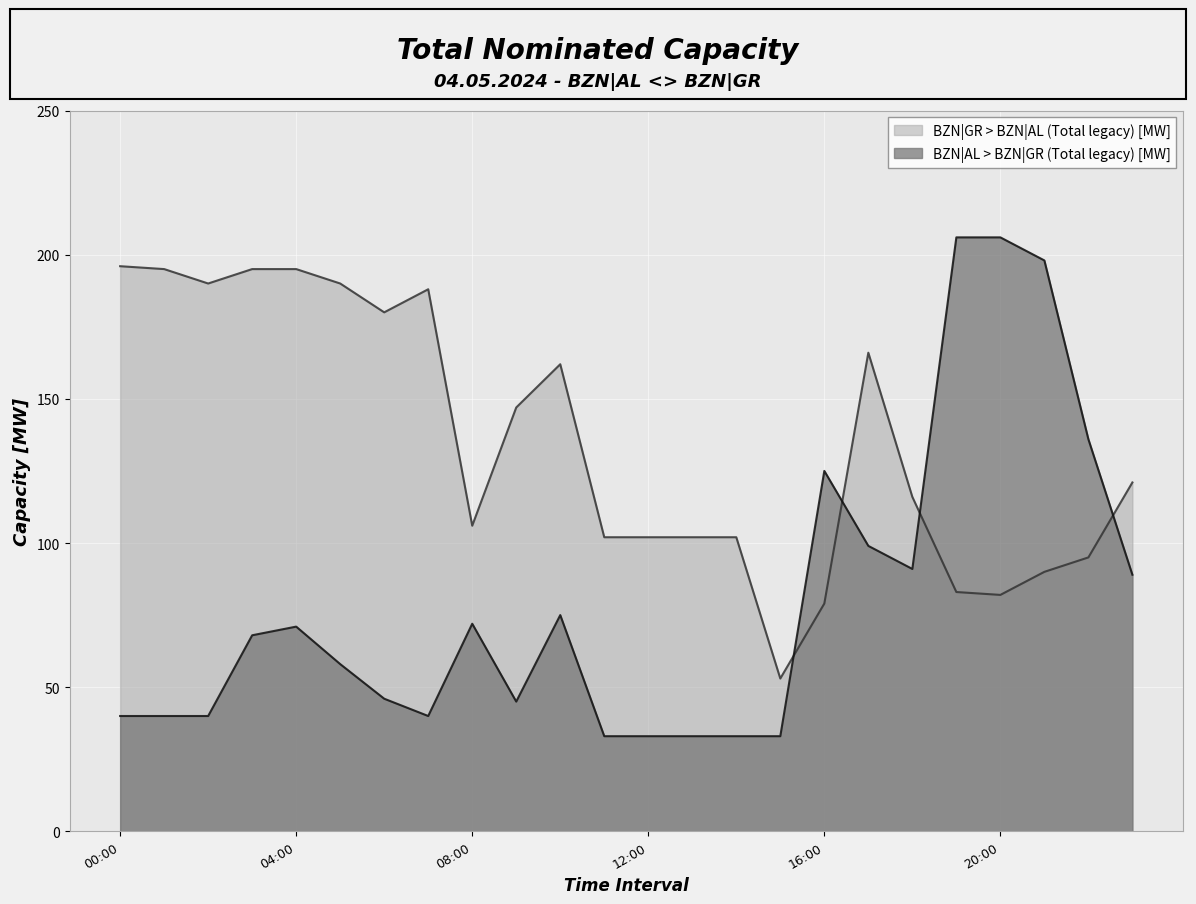

Which series ends up on top after the final intersection of BZN|AL > BZN|GR (Total legacy) [MW] and BZN|GR > BZN|AL (Total legacy) [MW]?

BZN|GR > BZN|AL (Total legacy) [MW]